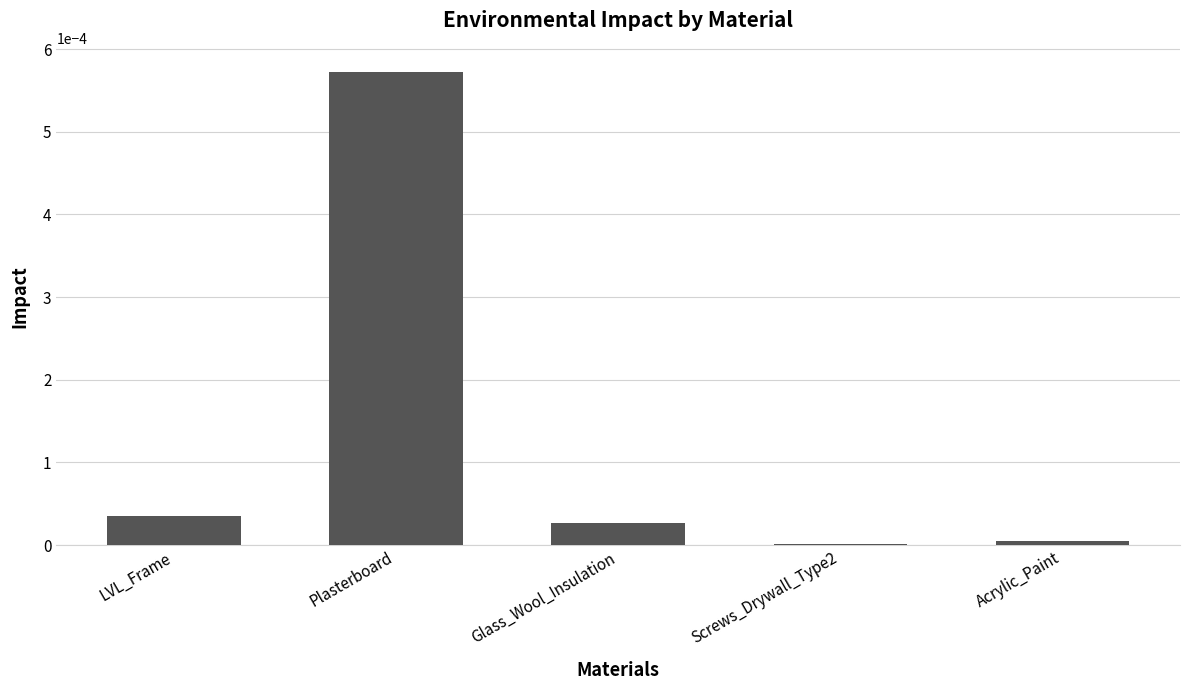

Are the bars horizontal?

No